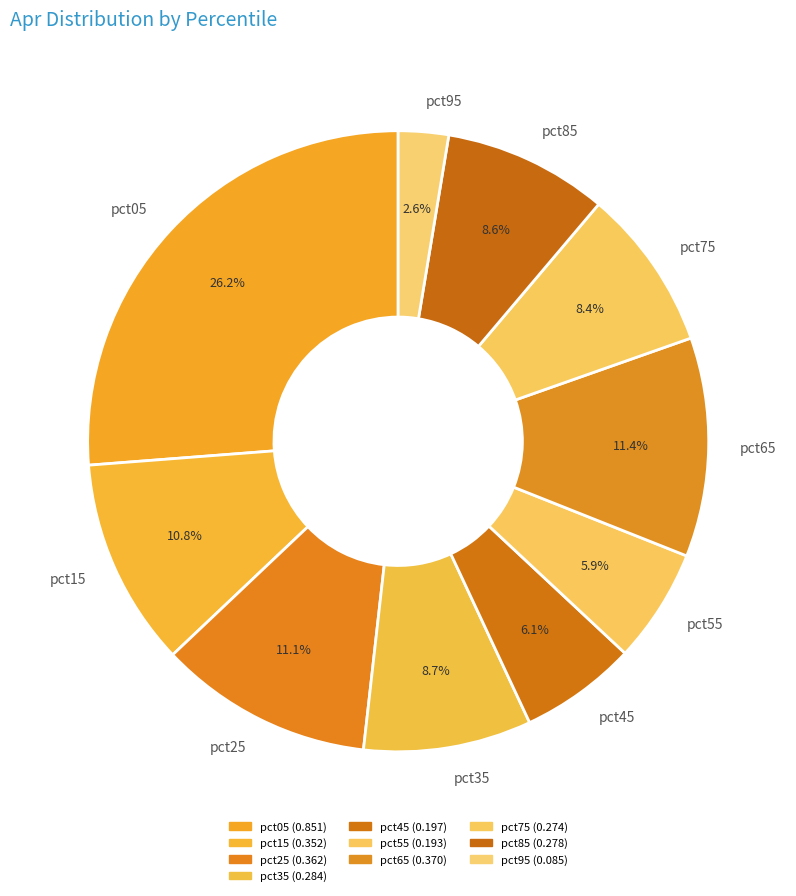

The pct65 slice represents 11% of the pie. True or false?

True